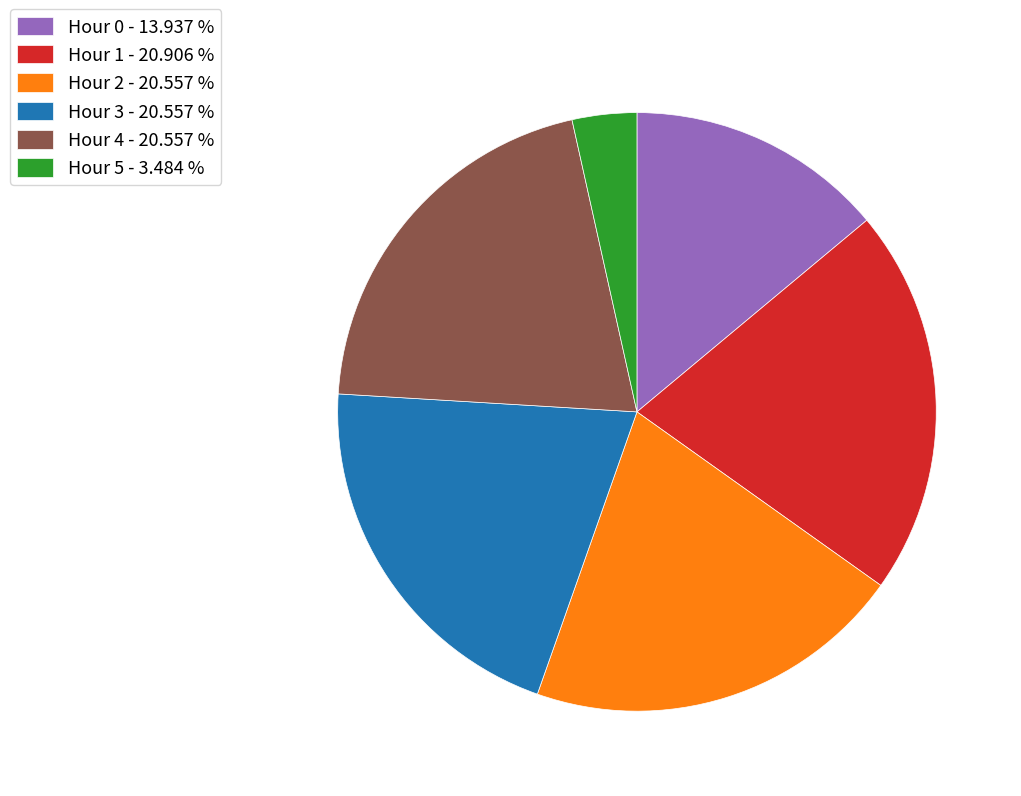

Combined, do Hour 4 and Hour 3 account for over 50%?

No